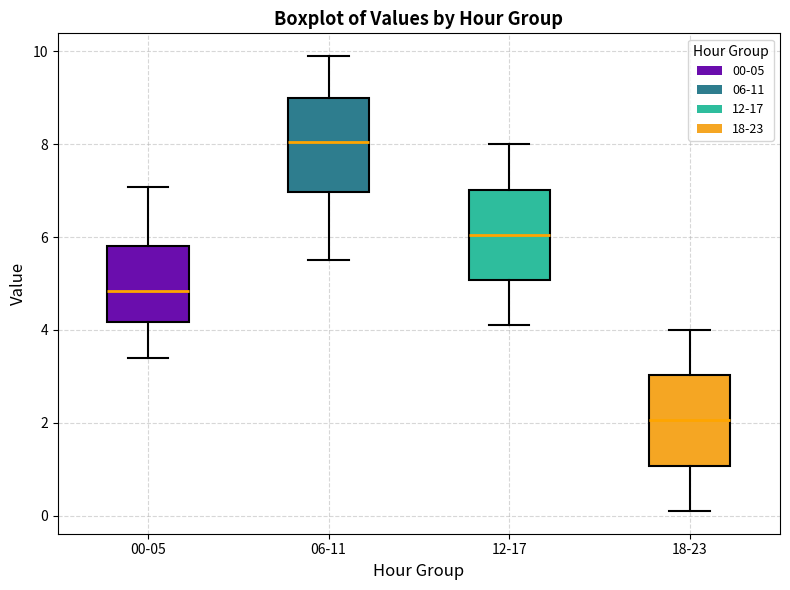

Which box has the lowest median line?

18-23